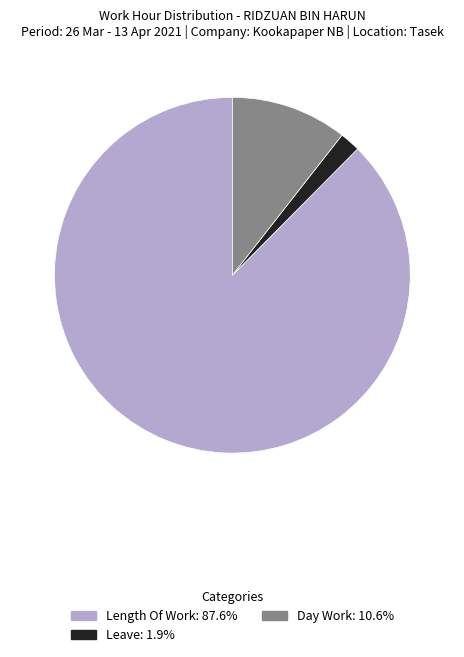

Is there any slice that represents more than half of the pie?

Yes